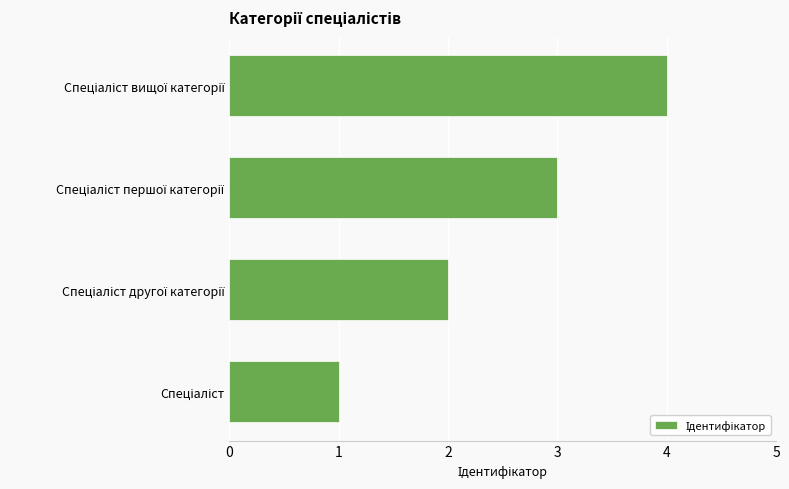

What is the sum of all values?

10